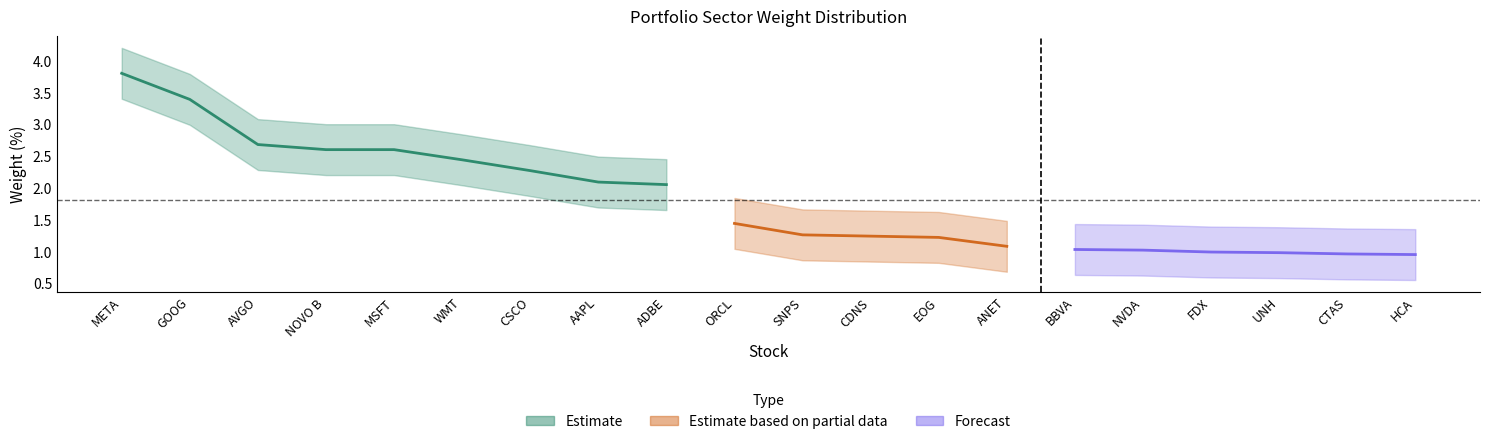

List the labels in order of upper value, smallest first.

HCA, CTAS, UNH, FDX, NVDA, BBVA, ANET, EOG, CDNS, SNPS, ORCL, ADBE, AAPL, CSCO, WMT, NOVO B, MSFT, AVGO, GOOG, META